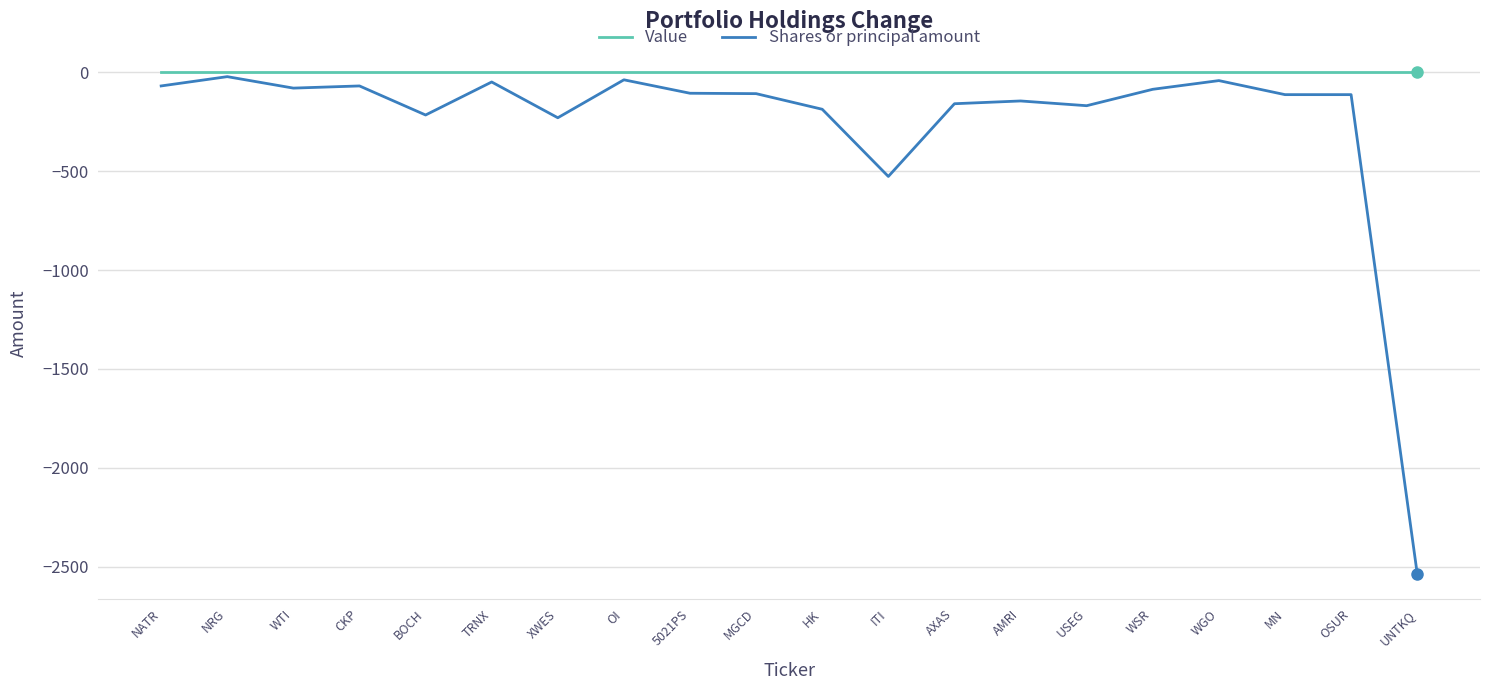

What is the smallest value displayed?

-2535